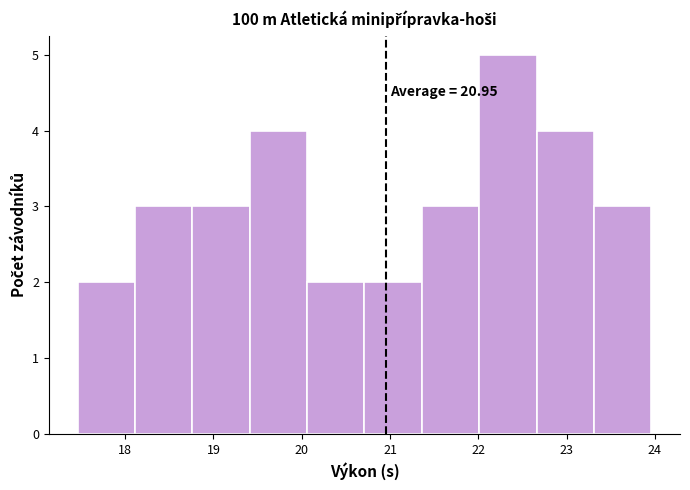

Over which range of the x-axis is the bar tallest?

22.01 to 22.66